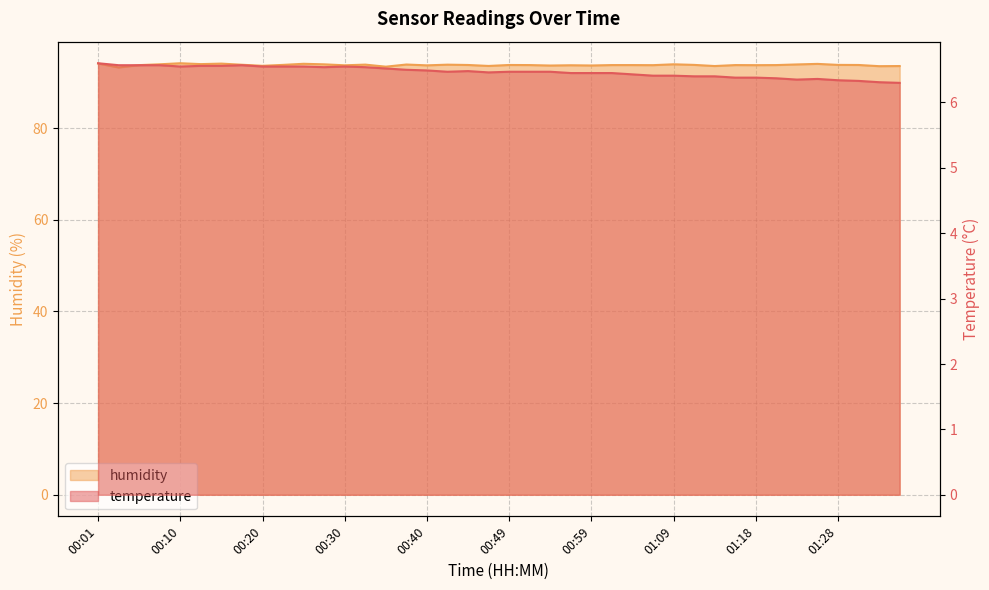

How many lines are shown in the chart?

2